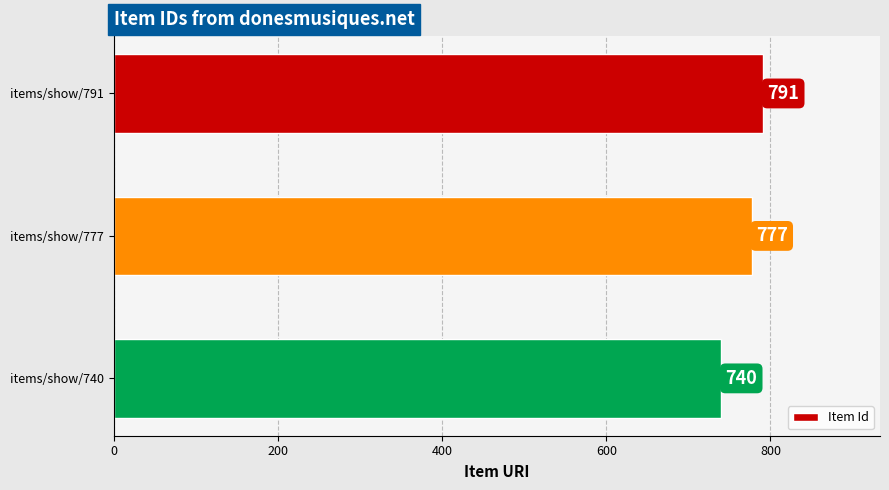

What is the average value?

769